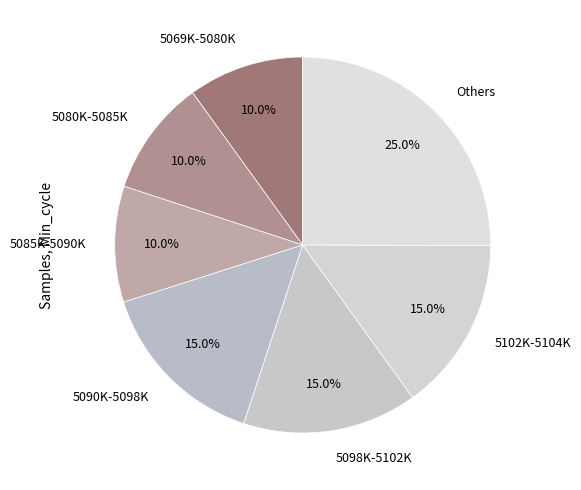

Is there any slice that represents more than half of the pie?

No